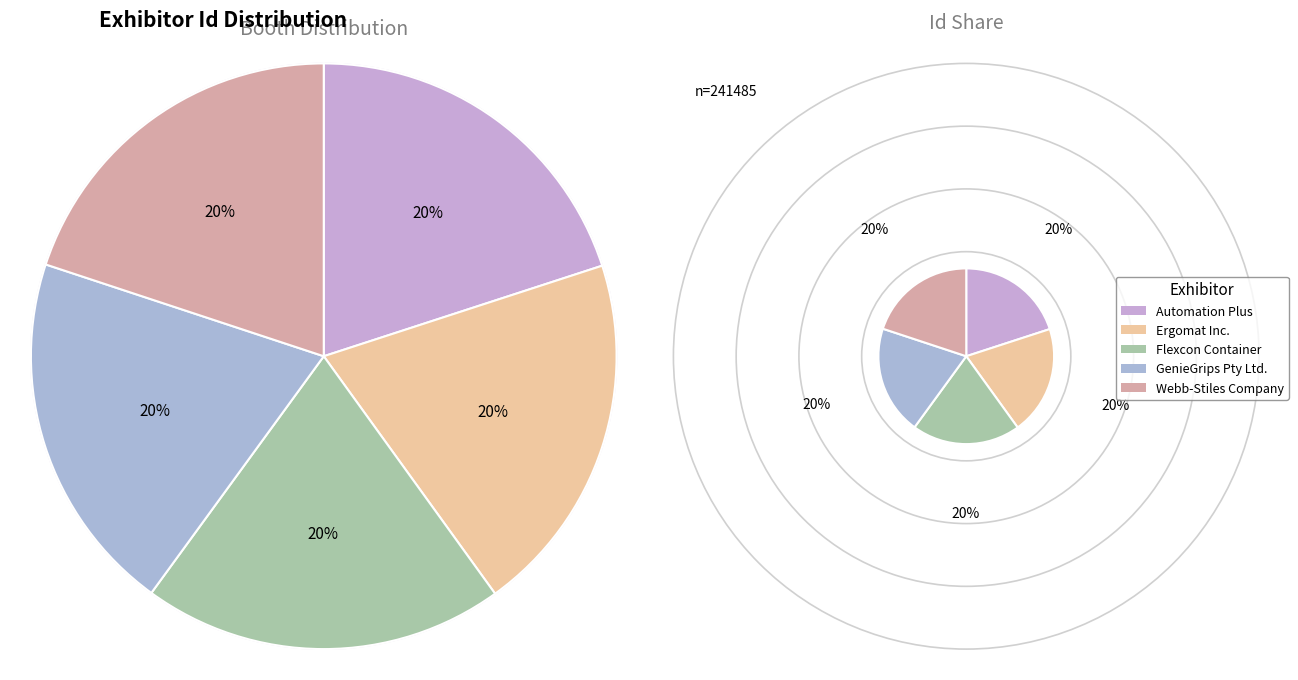

Rank the categories by value from lowest to highest.

Webb-Stiles Company, Flexcon Container, Automation Plus, Ergomat Inc., GenieGrips Pty Ltd.